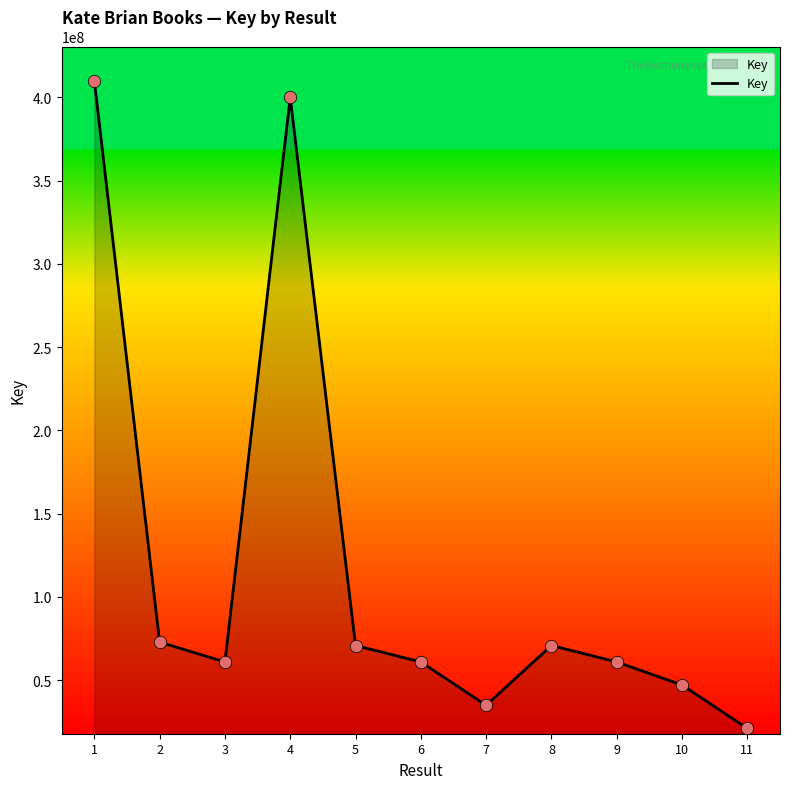

What is the ratio of the value at 8 to the value at 2?

1.0